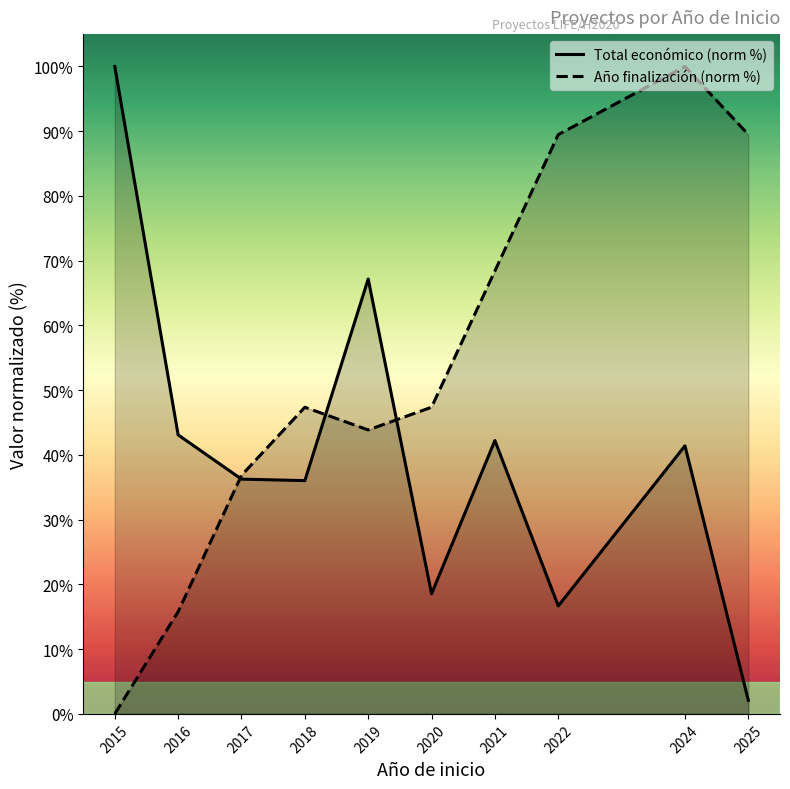

How many times do Total económico (norm %) and Año finalización (norm %) cross each other?

3